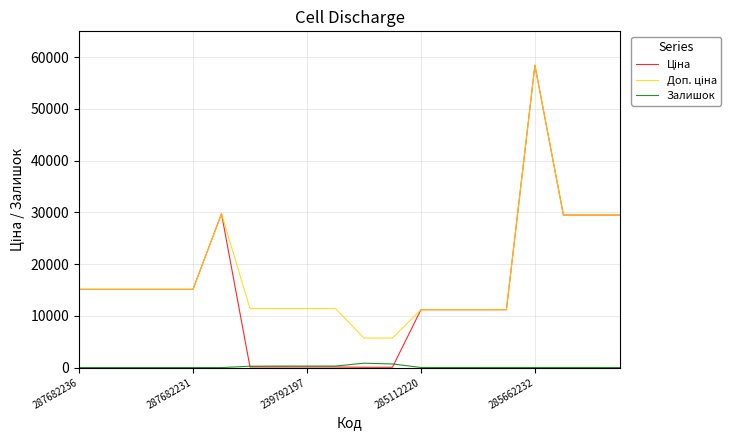

What is the greatest value displayed?

58426.5